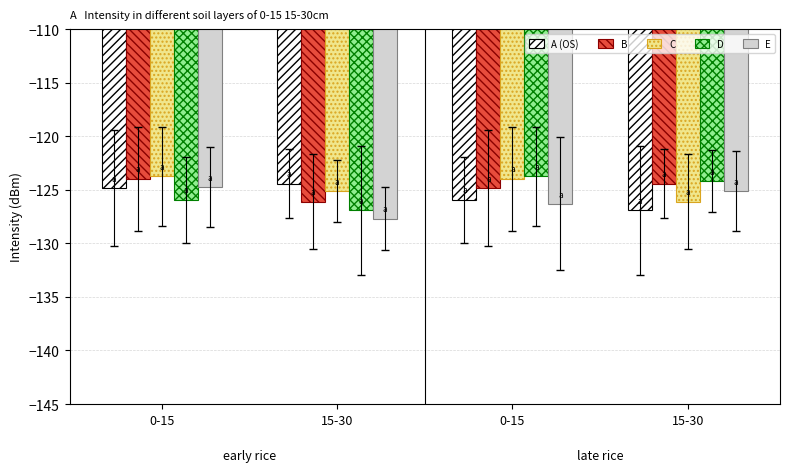

The value of A (OS) at 15-30 is -172.1. True or false?

False